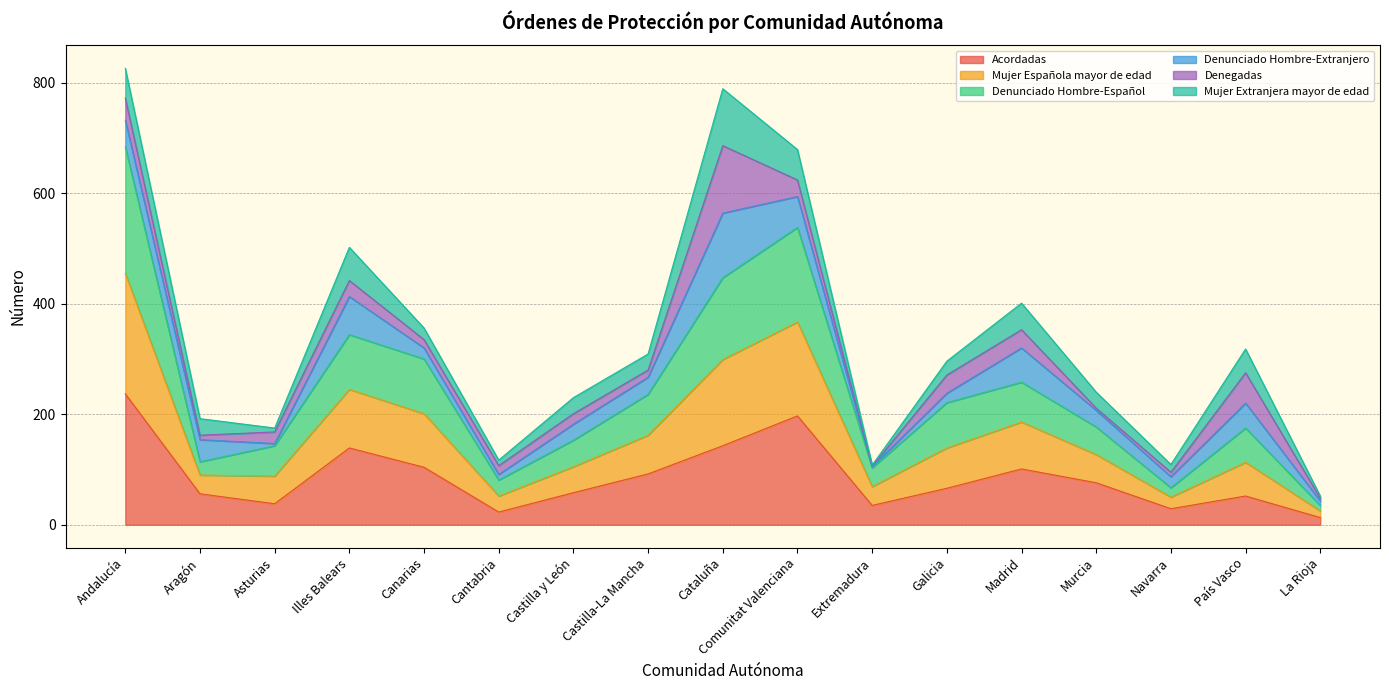

What is the total value across all series at Castilla y León?

230